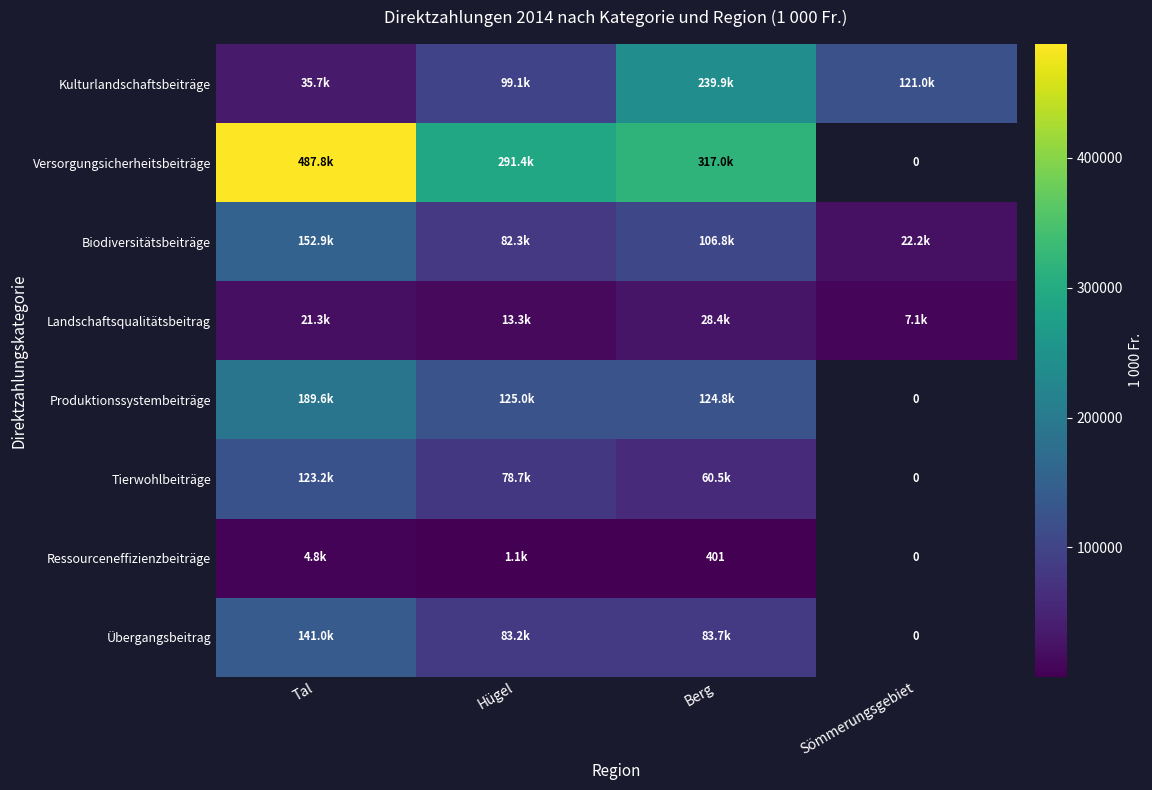

At which category does the chart reach its peak across all series?

Tal